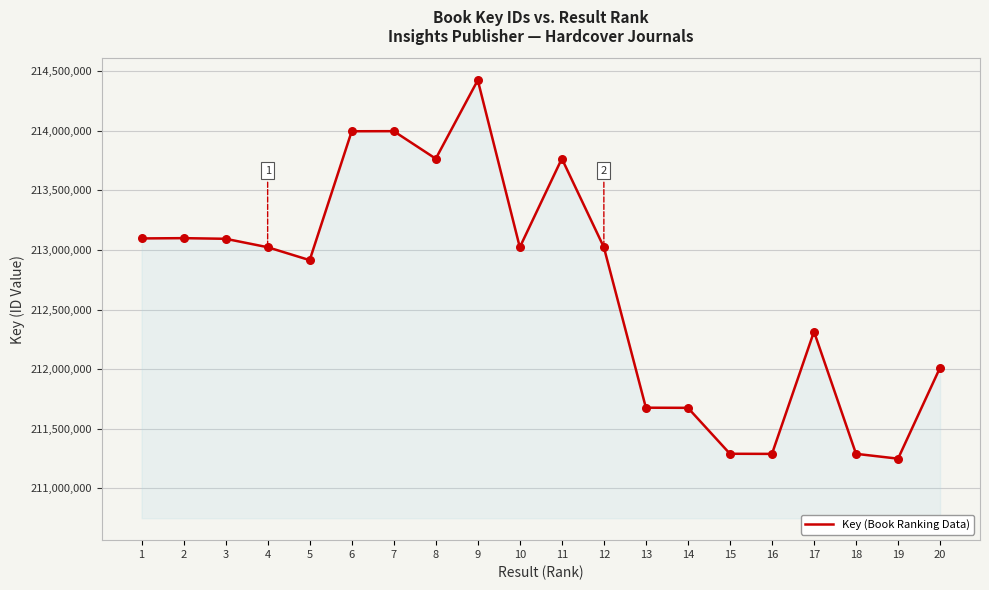

What is the ratio of the value at 10 to the value at 9?

1.0